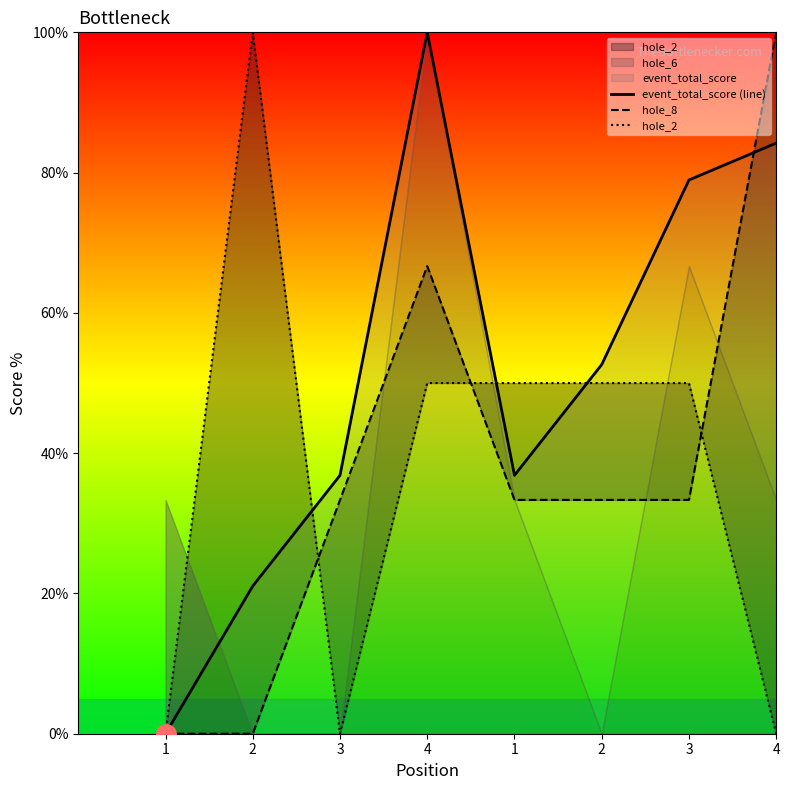

Which series has the largest total across all categories?

event_total_score (line)